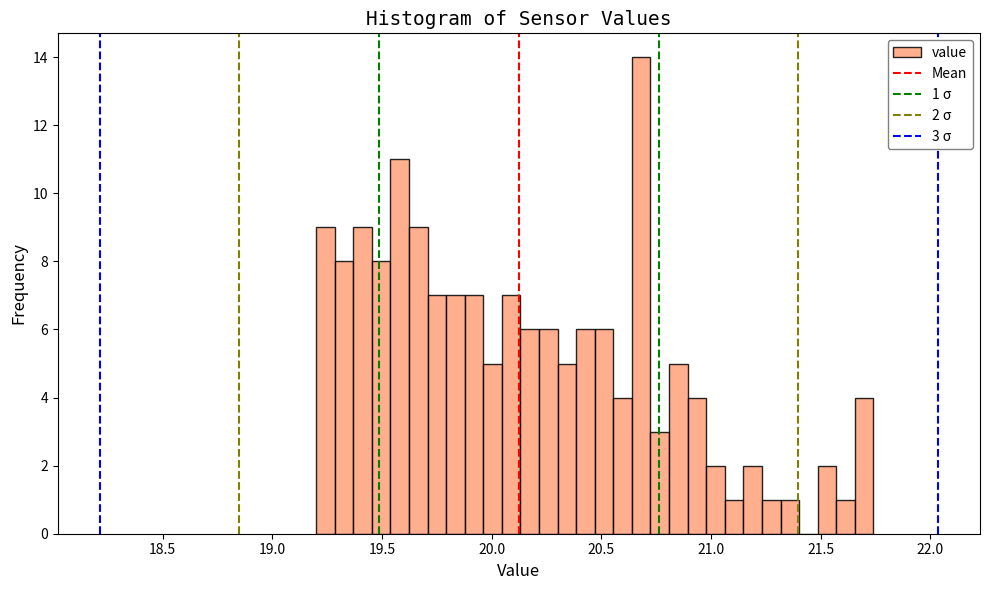

Read against the x-axis, roughly where is the centre of the tallest bar?

20.70